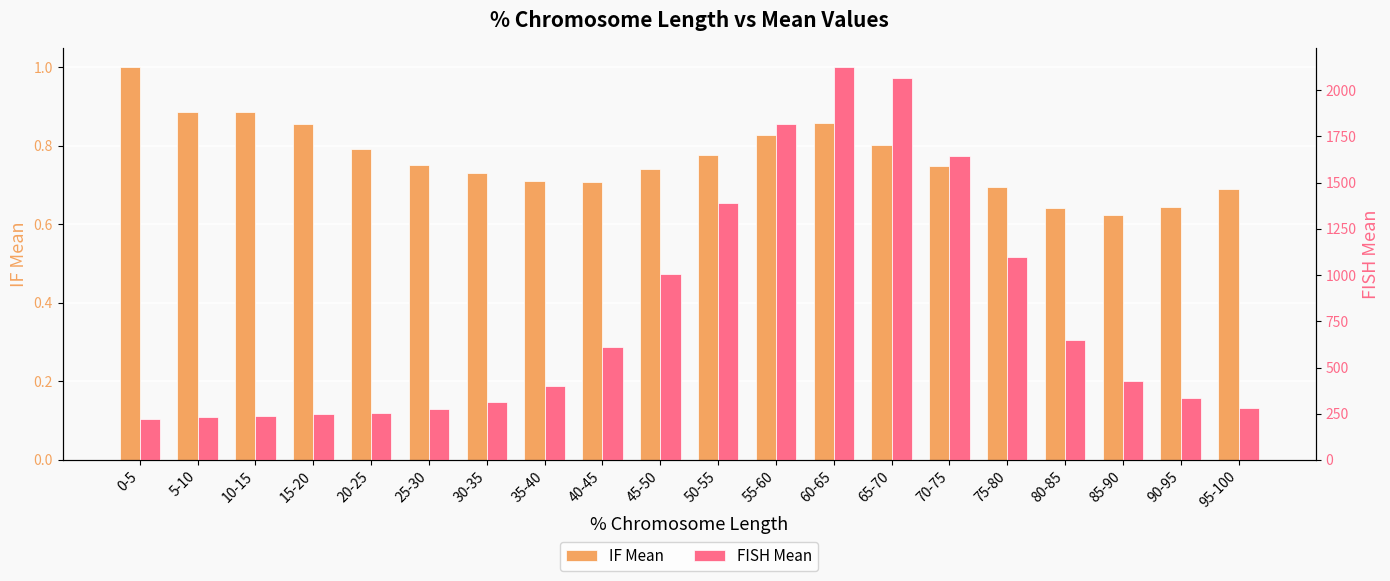

What is the value of the IF Mean bar at the 14th from the left?

0.8